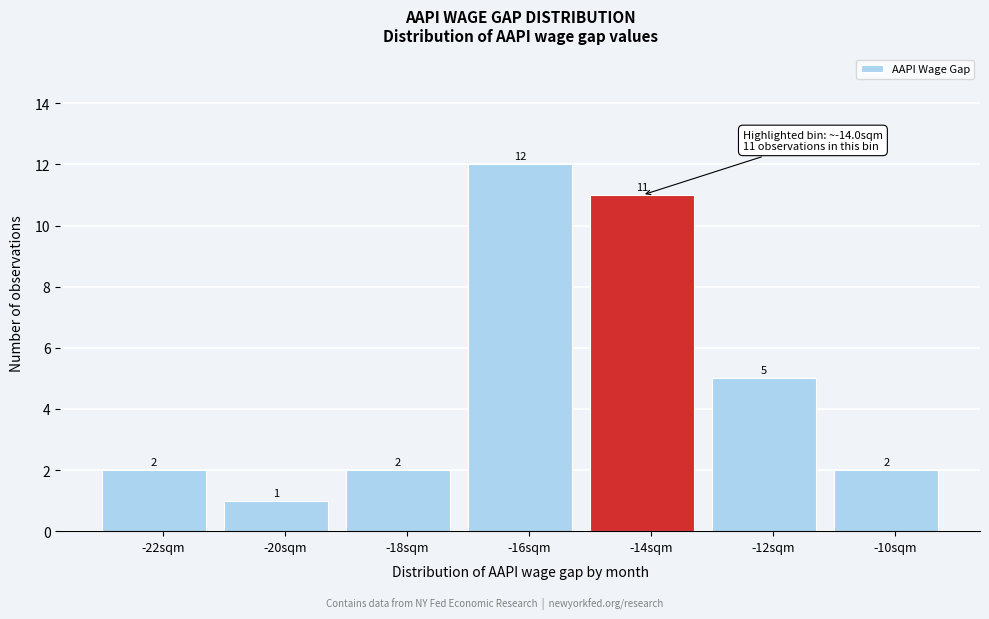

Reading left to right, transcribe all the data shown in this chart.

-22sqm=2	-20sqm=1	-18sqm=2	-16sqm=12	-14sqm=11	-12sqm=5	-10sqm=2